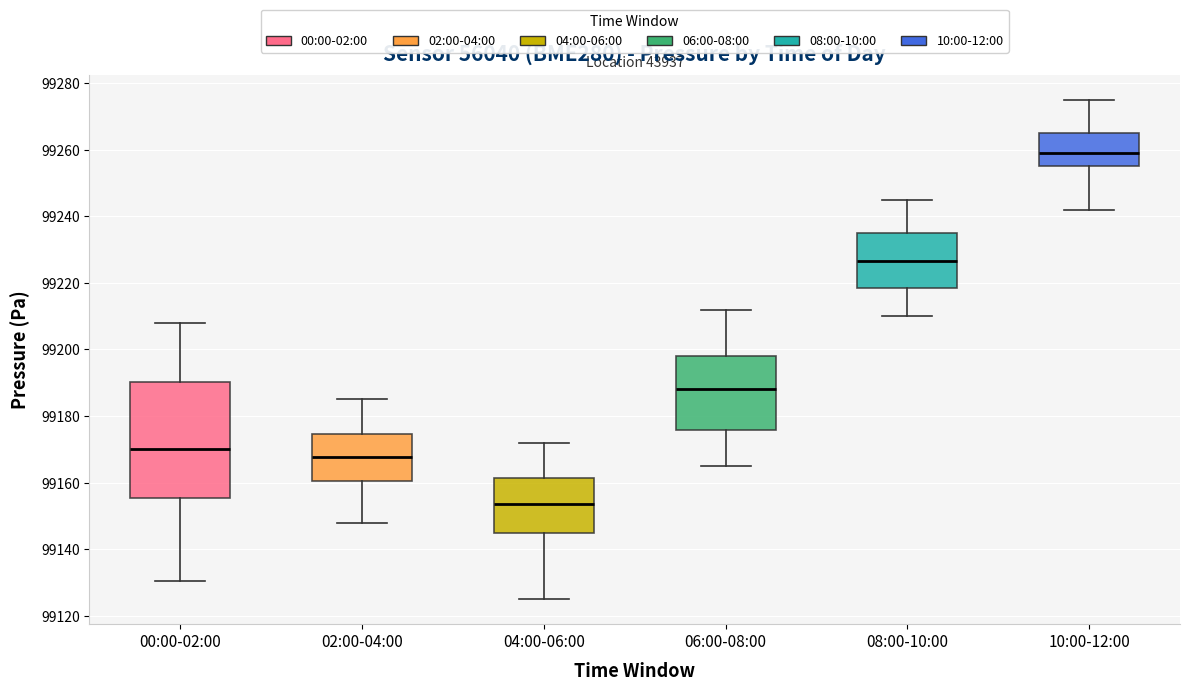

Reading left to right, read every box against the y-axis: the position of its median line, the range the box covers, and the ends of its whiskers. The values are not printed on the chart, so give them approximately, as read against the axis.

00:00-02:00: median 99170, box 99156 to 99190, whiskers 99130 to 99208
02:00-04:00: median 99168, box 99160 to 99174, whiskers 99148 to 99186
04:00-06:00: median 99154, box 99146 to 99162, whiskers 99126 to 99172
06:00-08:00: median 99188, box 99176 to 99198, whiskers 99166 to 99212
08:00-10:00: median 99226, box 99218 to 99236, whiskers 99210 to 99246
10:00-12:00: median 99260, box 99256 to 99266, whiskers 99242 to 99276